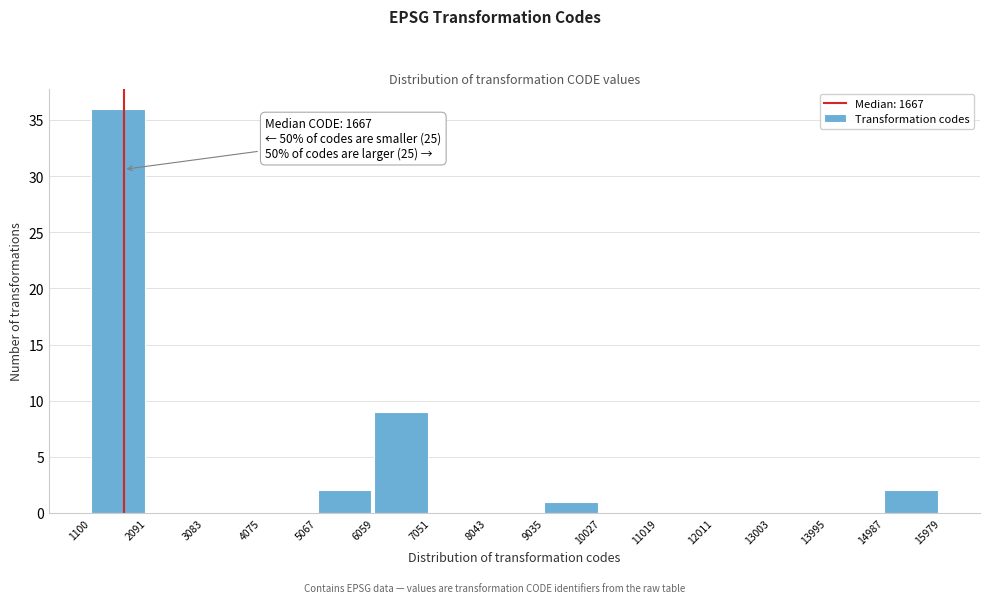

Over which range of the x-axis is the bar tallest?

1100 to 2091